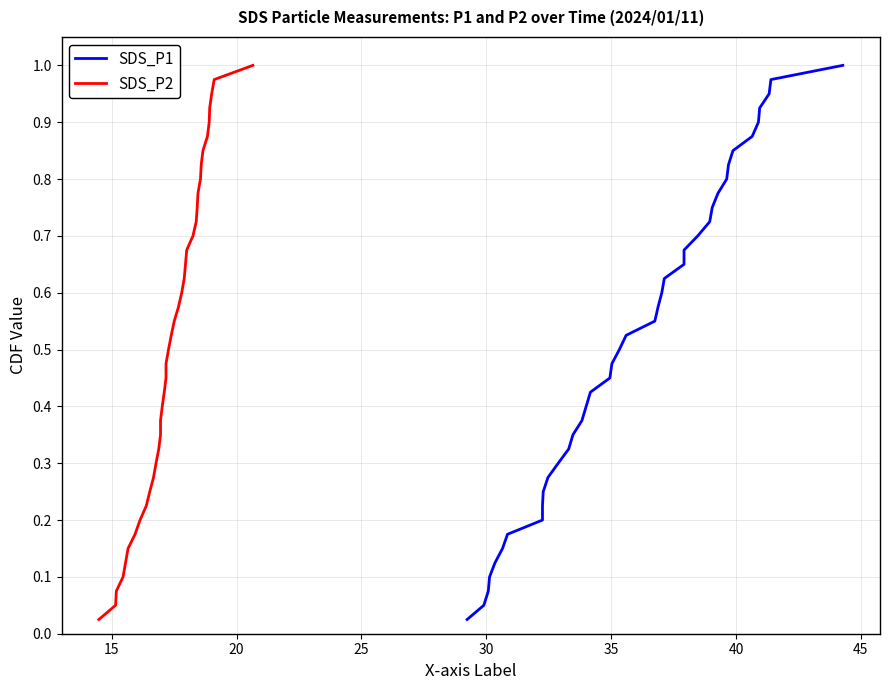

Which series has the largest total across all categories?

SDS_P1